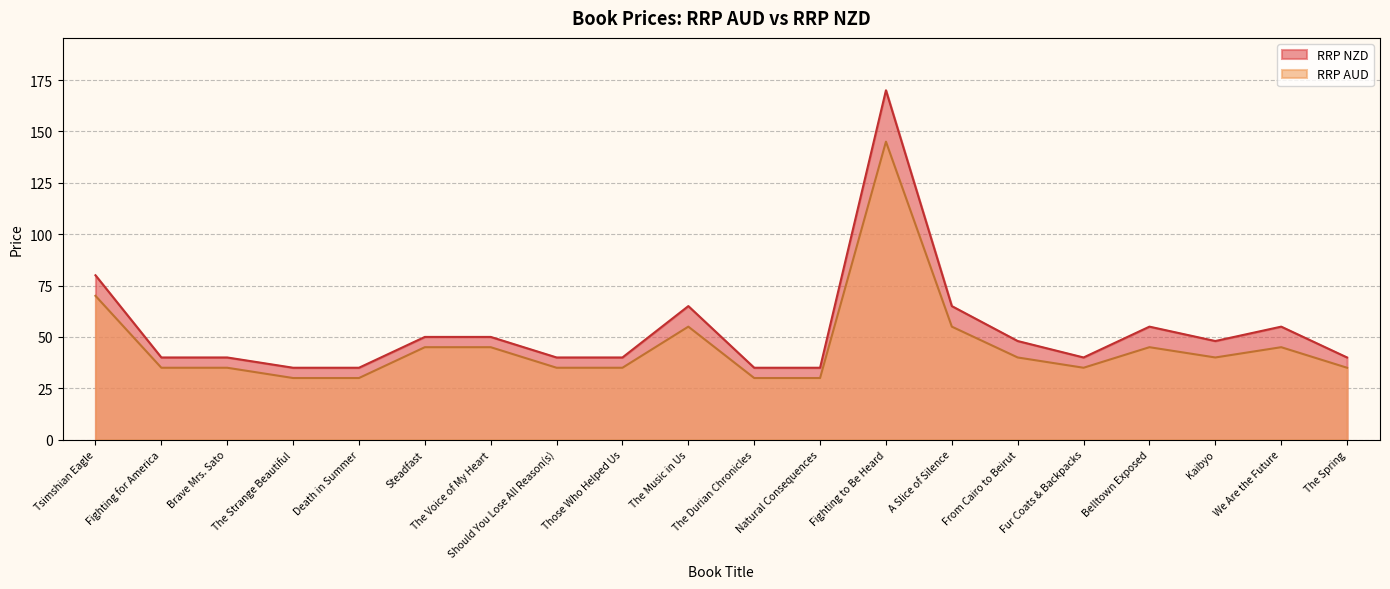

What is the minimum value shown in the chart?

30.0